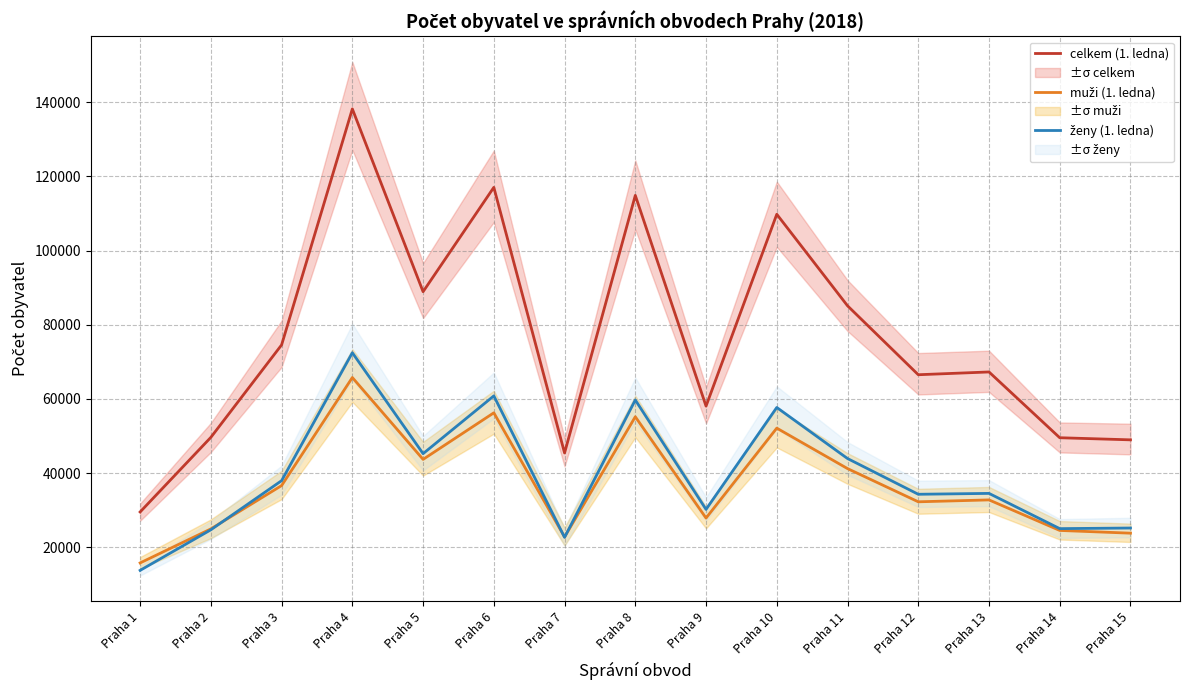

Reading left to right, transcribe all the data shown in this chart.

celkem (1. ledna): 29499	49624	74559	138200	88906	117045	45414	114879	58050	109790	85107	66512	67260	49519	48950
muži (1. ledna): 15755	24931	36617	65757	43681	56241	22759	55178	27859	52109	41198	32240	32752	24516	23780
ženy (1. ledna): 13744	24693	37942	72443	45225	60804	22655	59701	30191	57681	43909	34272	34508	25003	25170